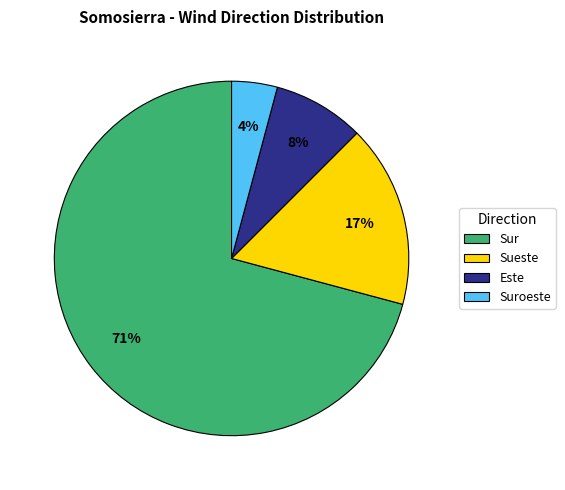

Is Sueste the majority of the pie?

No